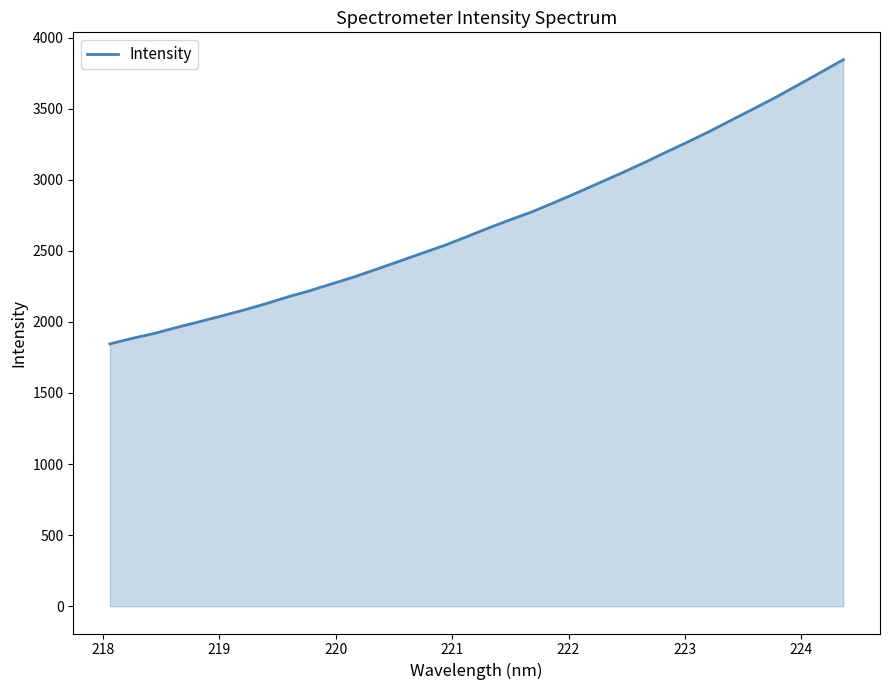

What is the minimum value shown in the chart?

1845.2